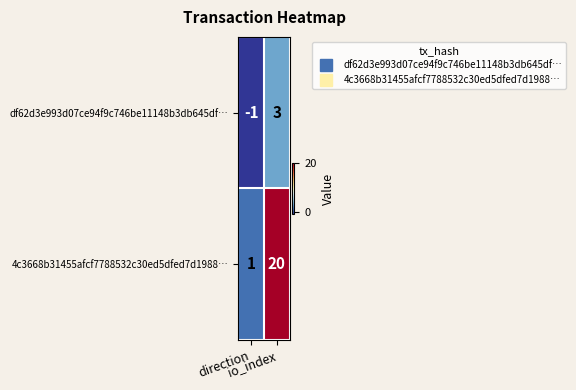

Rank the series by their maximum value, from lowest to highest.

df62d3e993d07ce94f9c746be11148b3db645df…, 4c3668b31455afcf7788532c30ed5dfed7d1988…